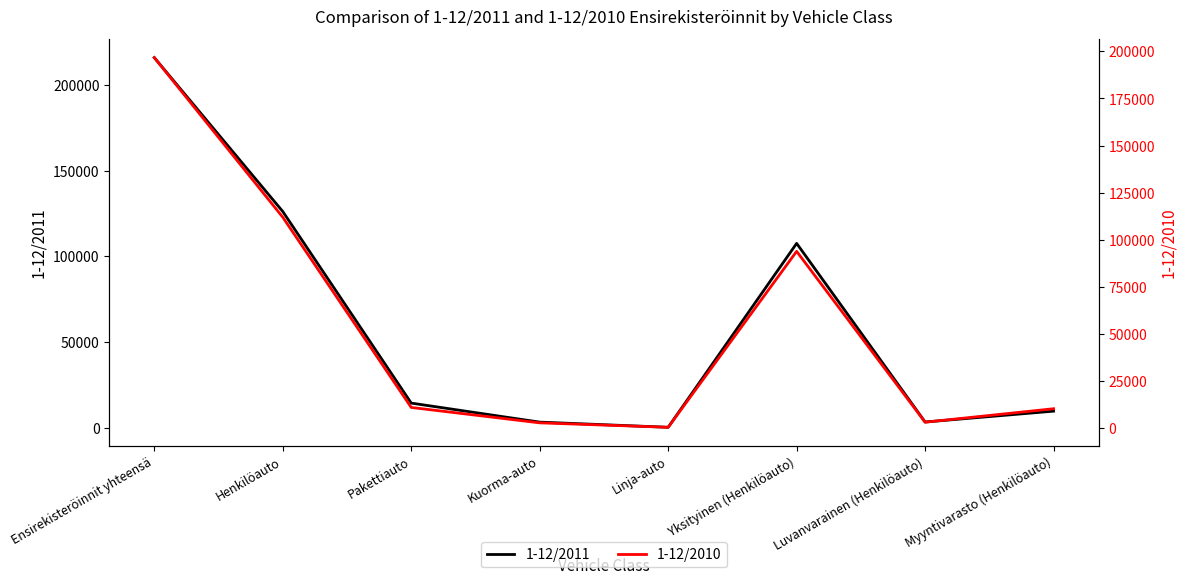

How many interior local peaks does the 1-12/2010 series have?

1